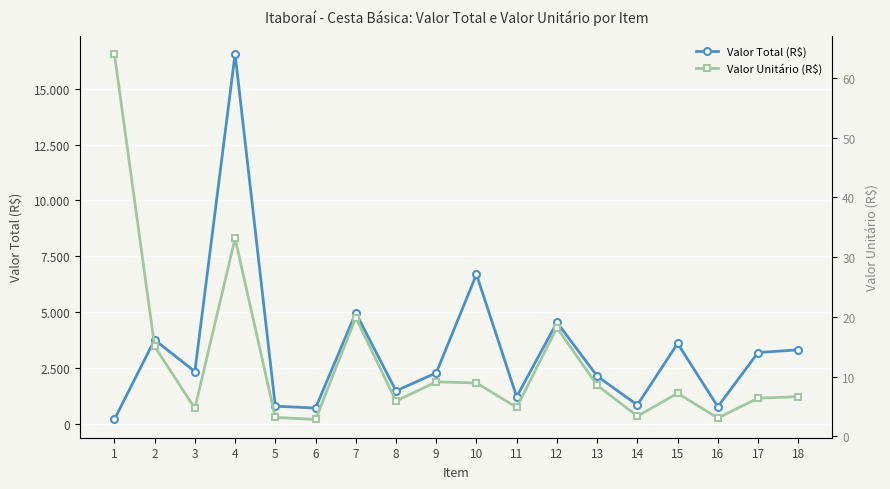

How many lines are shown in the chart?

2